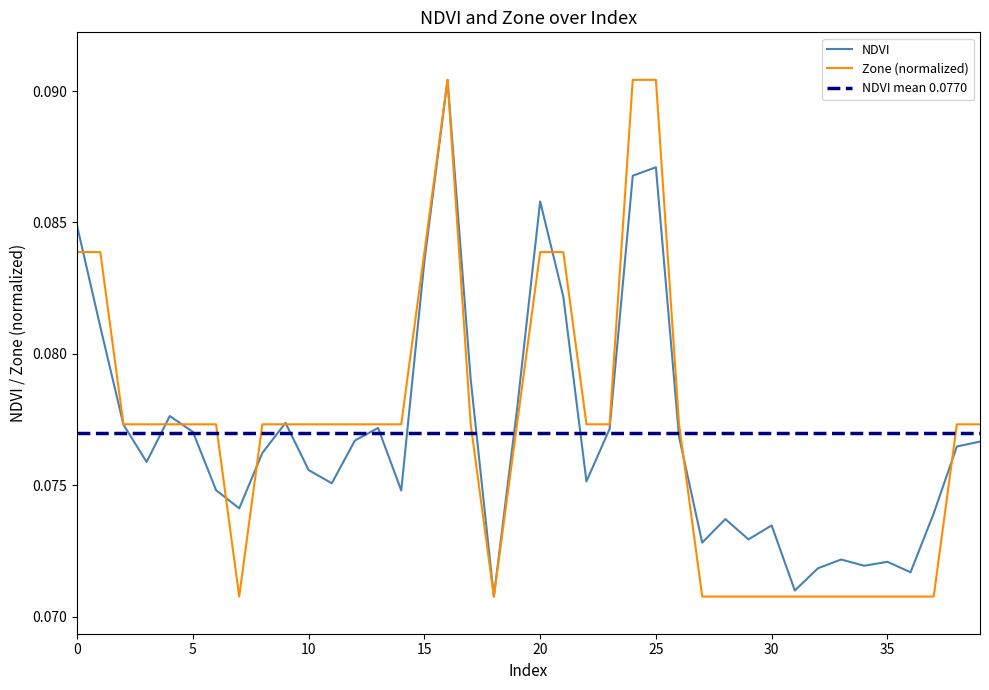

True or false: Zone (normalized) and NDVI cross at least once.

True